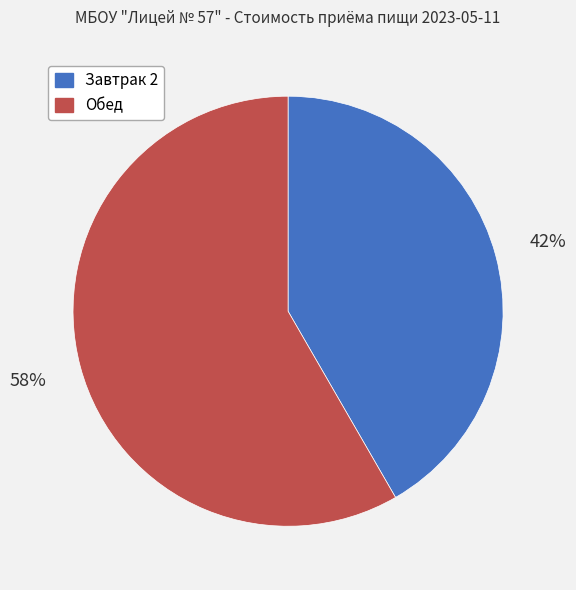

What is the largest slice in the pie chart?

Обед